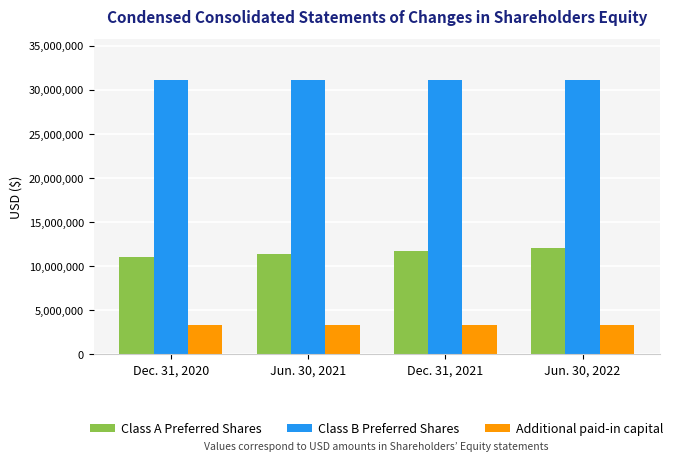

Rank the categories by Class A Preferred Shares value from lowest to highest.

Dec. 31, 2020, Jun. 30, 2021, Dec. 31, 2021, Jun. 30, 2022